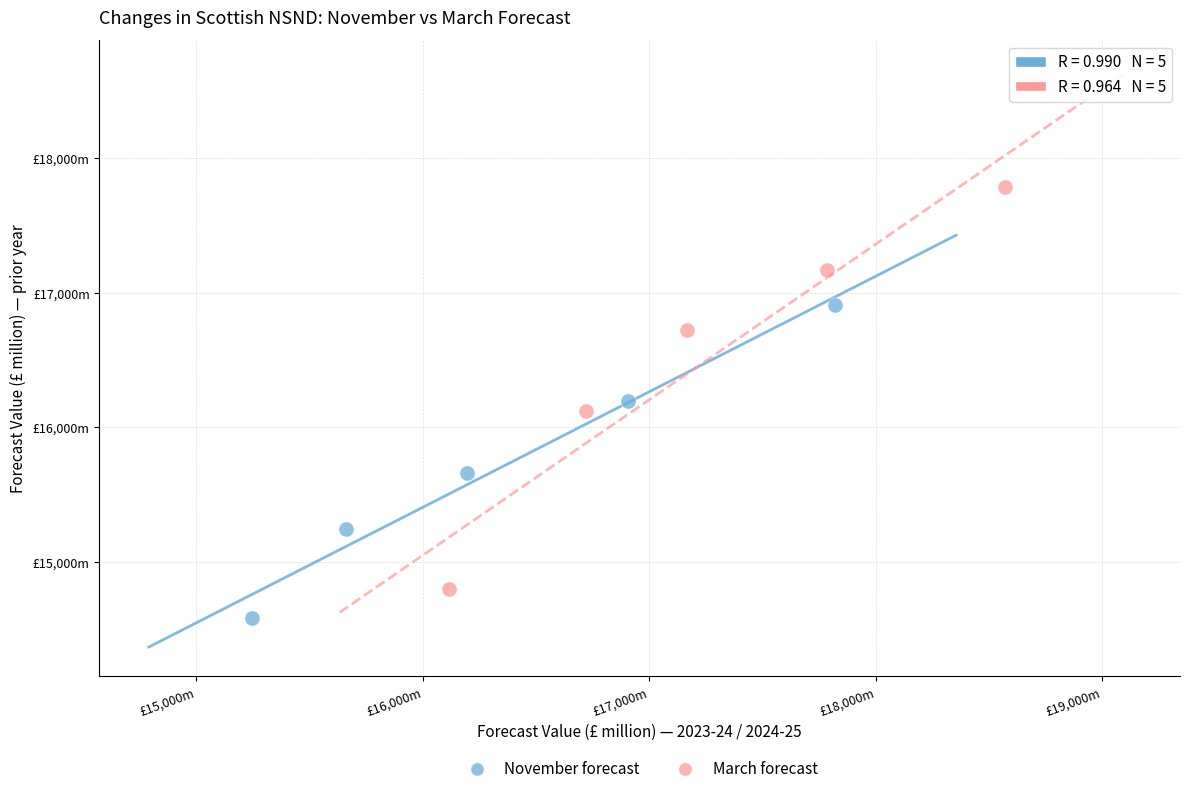

Which series has the widest spread of Y values?

March forecast